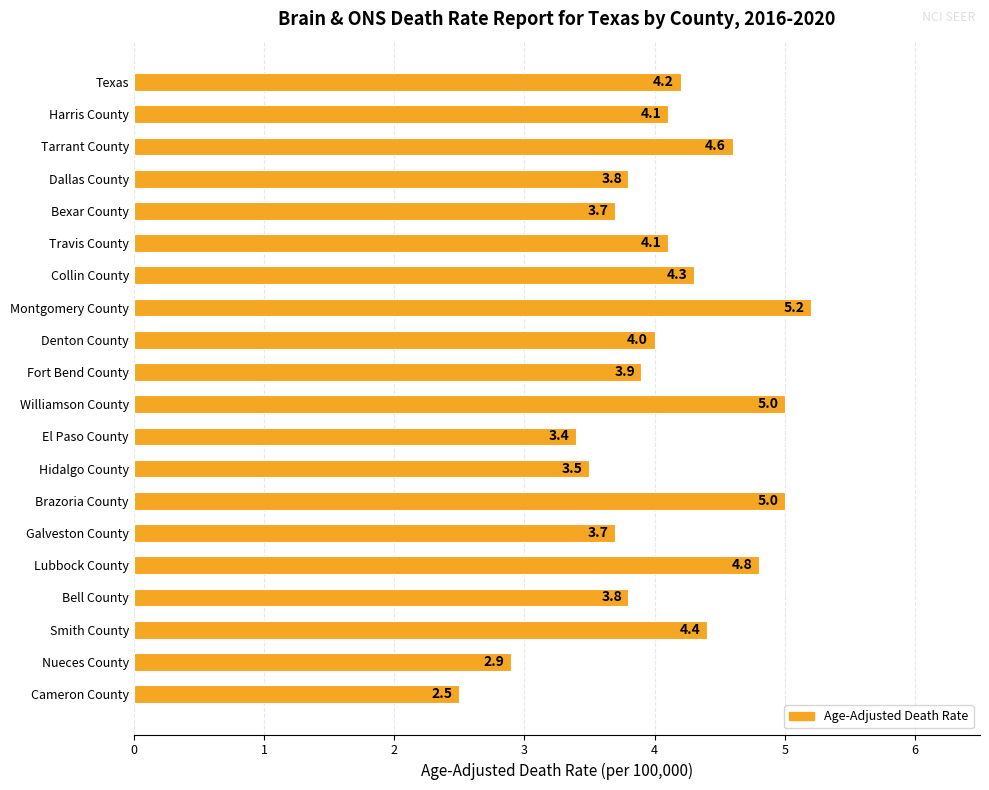

True or false: the data shows 5.0 at Williamson County.

True